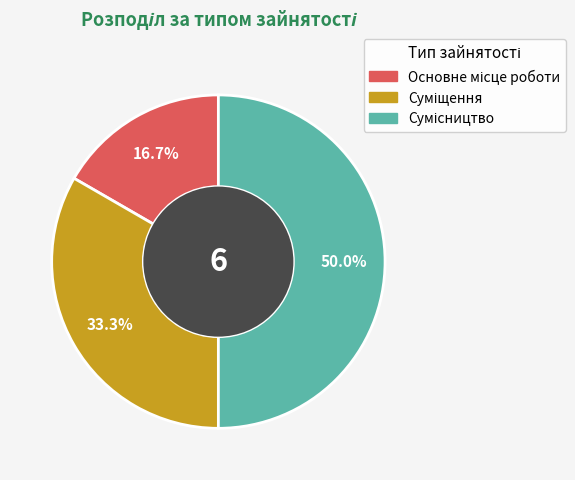

To the nearest percent, what portion does Основне місце роботи represent?

17%